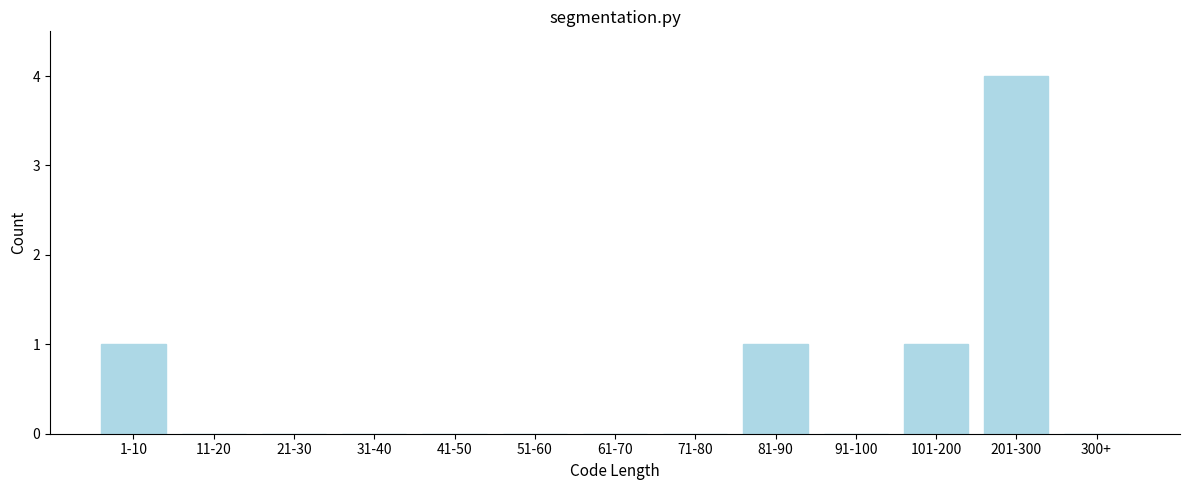

Reading left to right, transcribe all the data shown in this chart.

1-10=1	11-20=0	21-30=0	31-40=0	41-50=0	51-60=0	61-70=0	71-80=0	81-90=1	91-100=0	101-200=1	201-300=4	300+=0